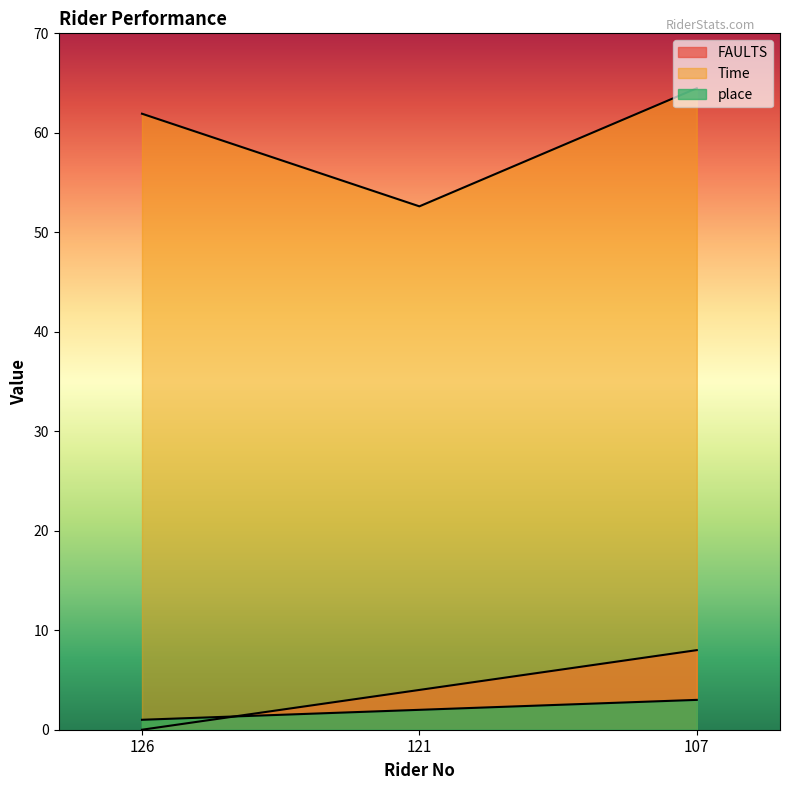

Which category has the highest value in the FAULTS series?

107